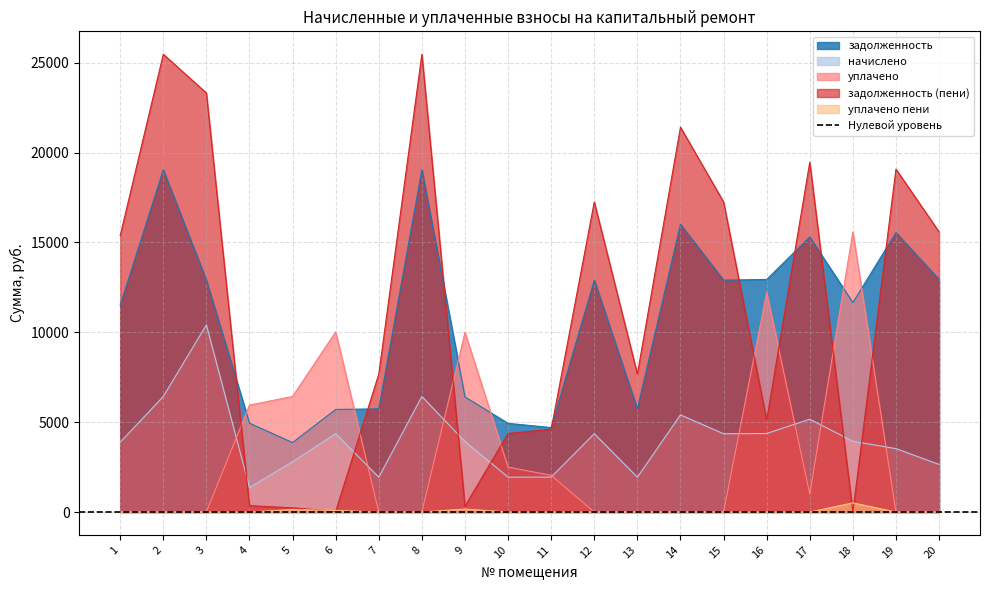

Between 12 and 13, which series saw the biggest shift?

задолженность (пени)